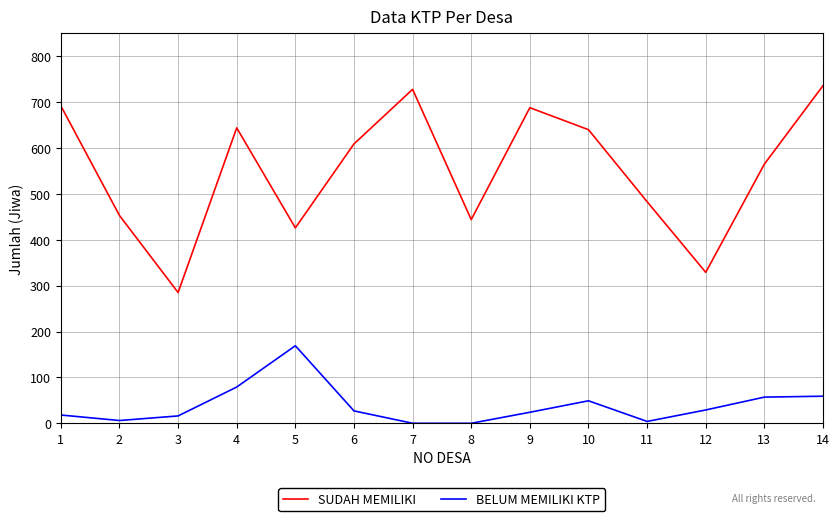

Which series has the largest range (max minus min)?

SUDAH MEMILIKI